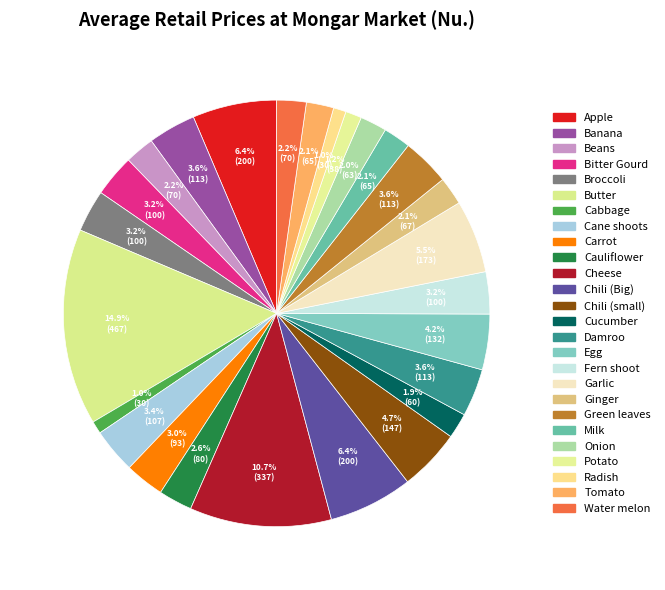

What percentage is the Banana slice, to the nearest percent?

4%